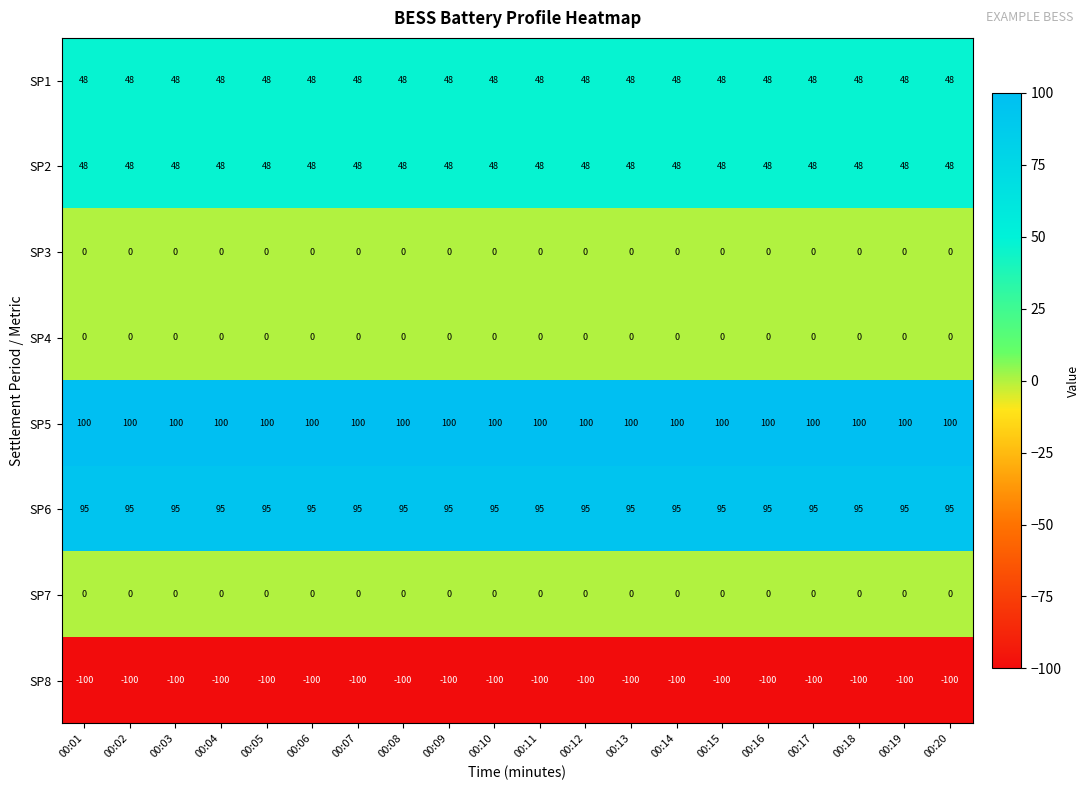

What is the sum of all SP8 values?

-2000